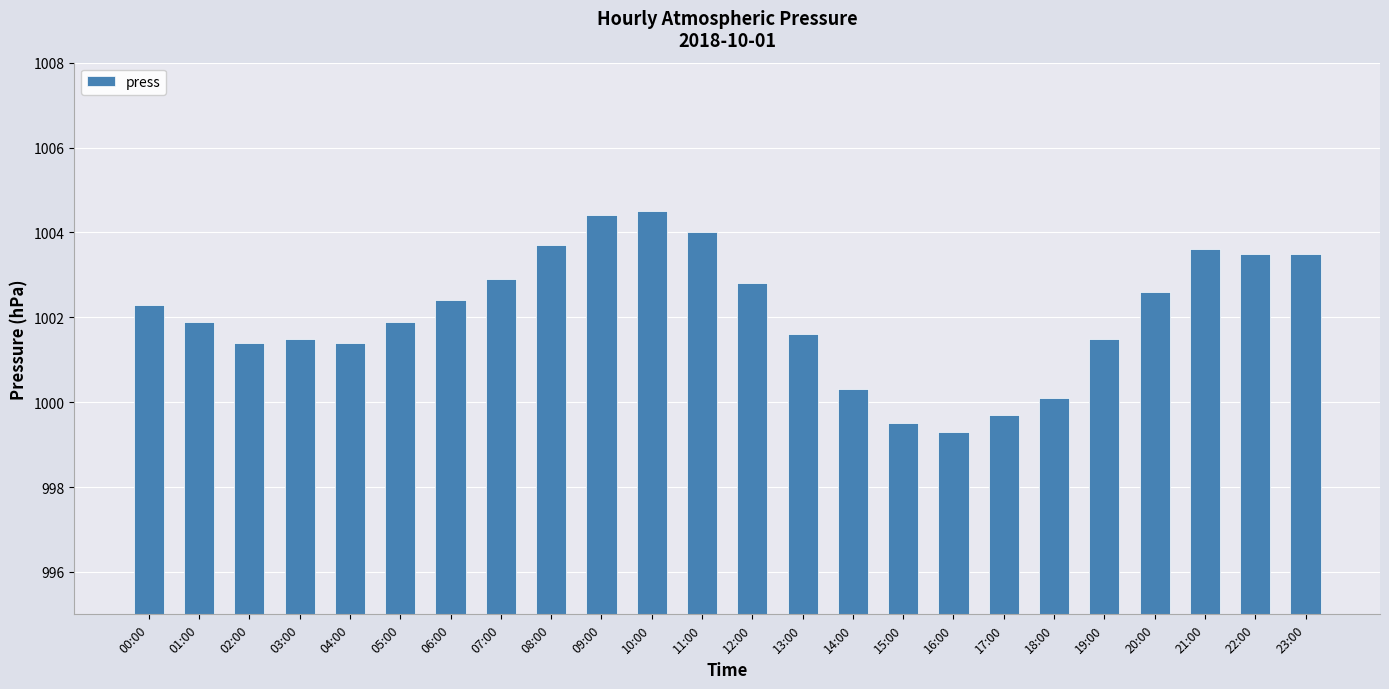

What is the label of the 11th bar from the left?

10:00